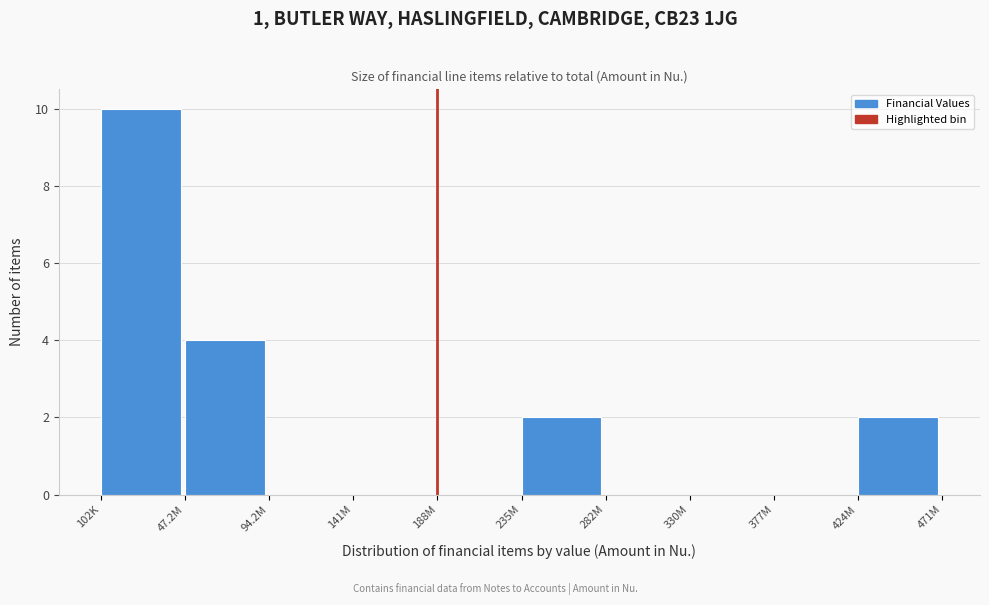

Reading right to left, list all the values displayed in this chart.

424M=2	377M=0	330M=0	282M=0	235M=2	188M=0	141M=0	94.2M=0	47.2M=4	102K=10